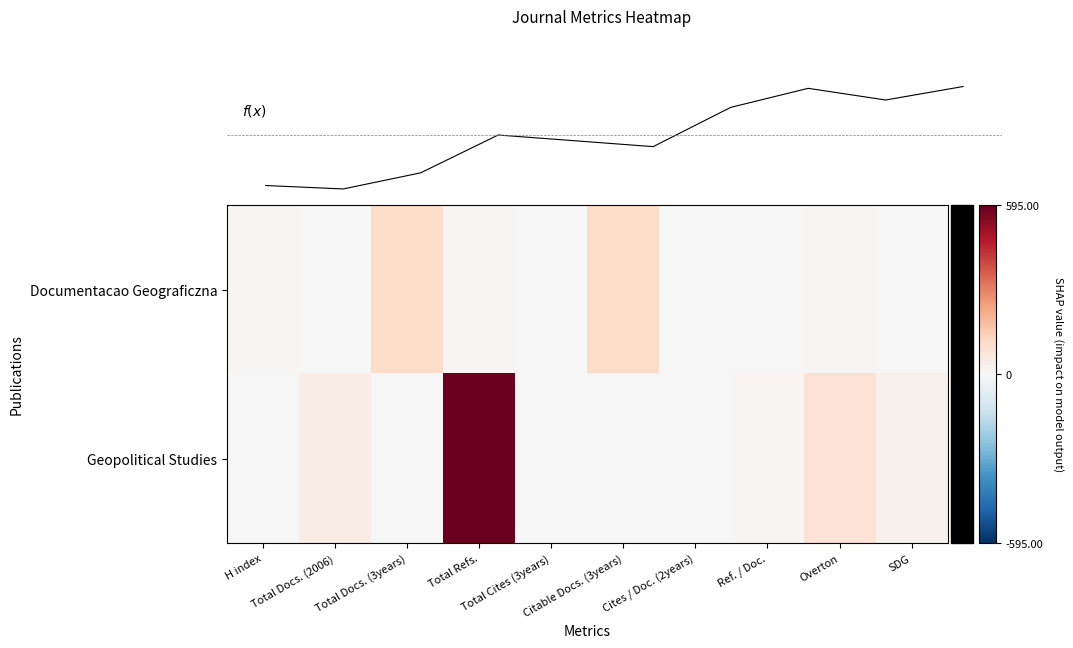

List the labels in order of Documentacao Geograficzna value, largest first.

Total Docs. (3years), Citable Docs. (3years), Total Refs., Overton, H index, Total Cites (3years), Total Docs. (2006), Cites / Doc. (2years), Ref. / Doc., SDG